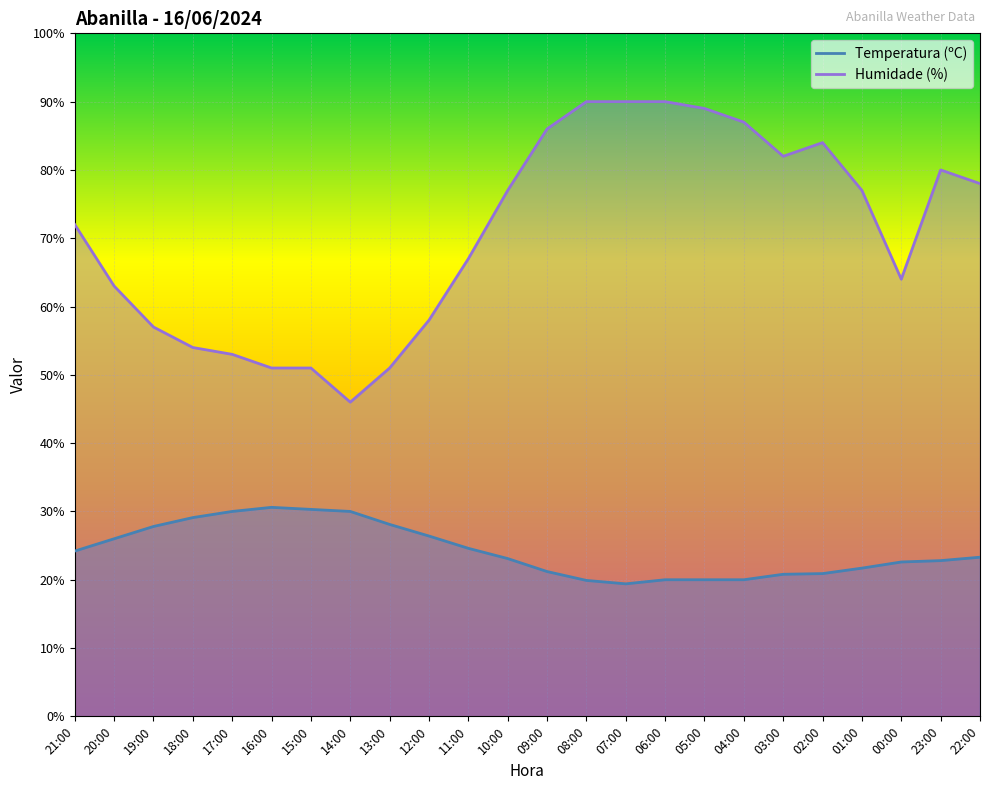

At which category does Temperatura (ºC) reach its first local valley?

07:00